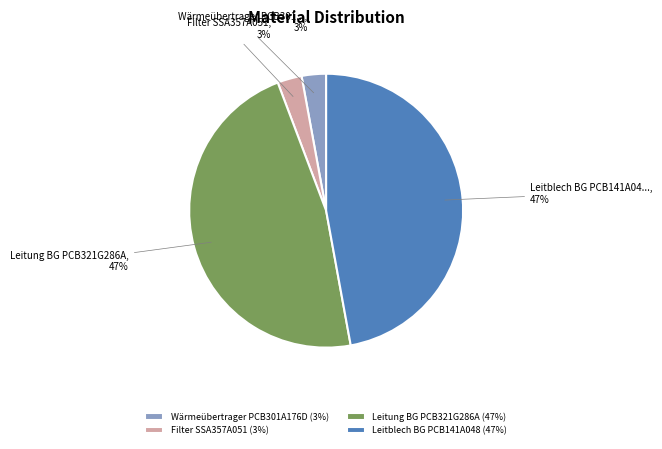

What percentage is the Leitblech BG PCB141A048 slice, to the nearest percent?

47%